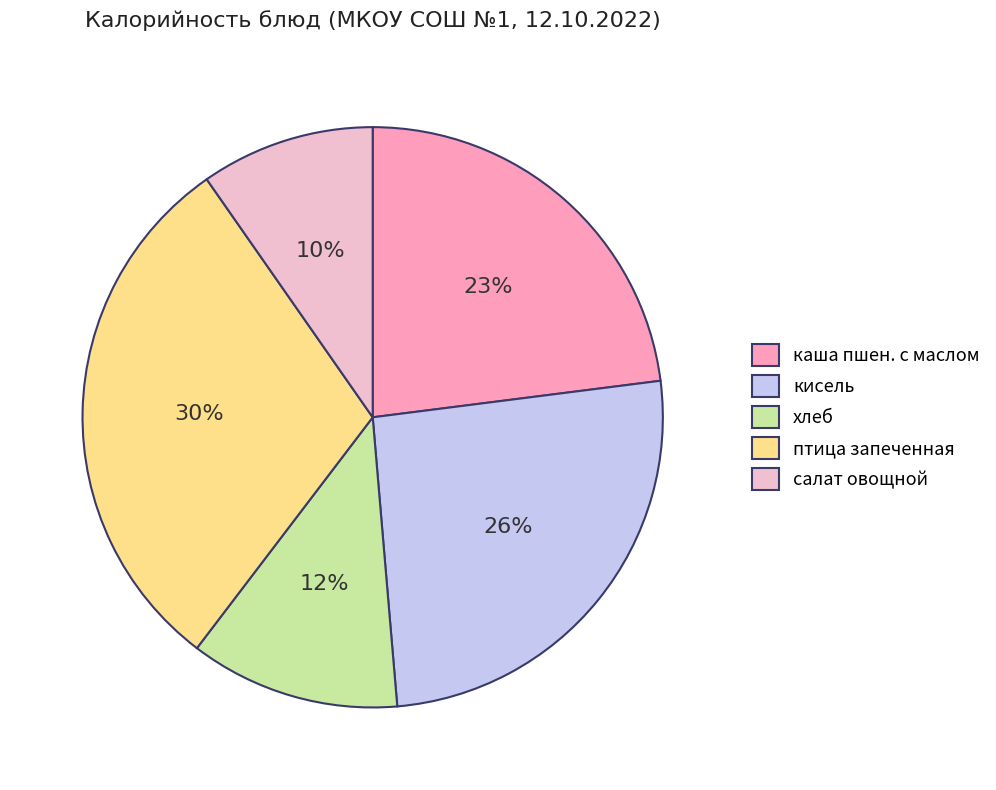

Is салат овощной the majority of the pie?

No